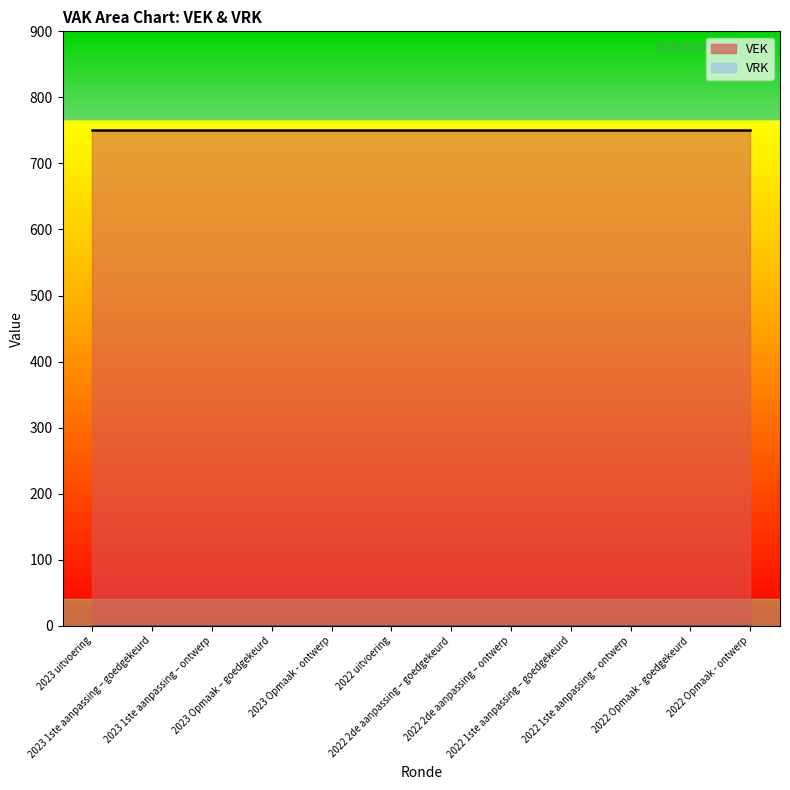

True or false: VEK and VRK cross at least once.

False